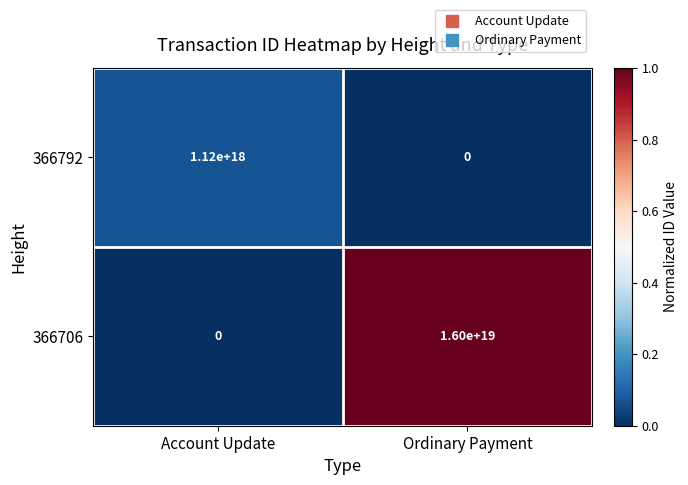

True or false: 366706 has a value of 6466616162145875968 at Ordinary Payment.

False